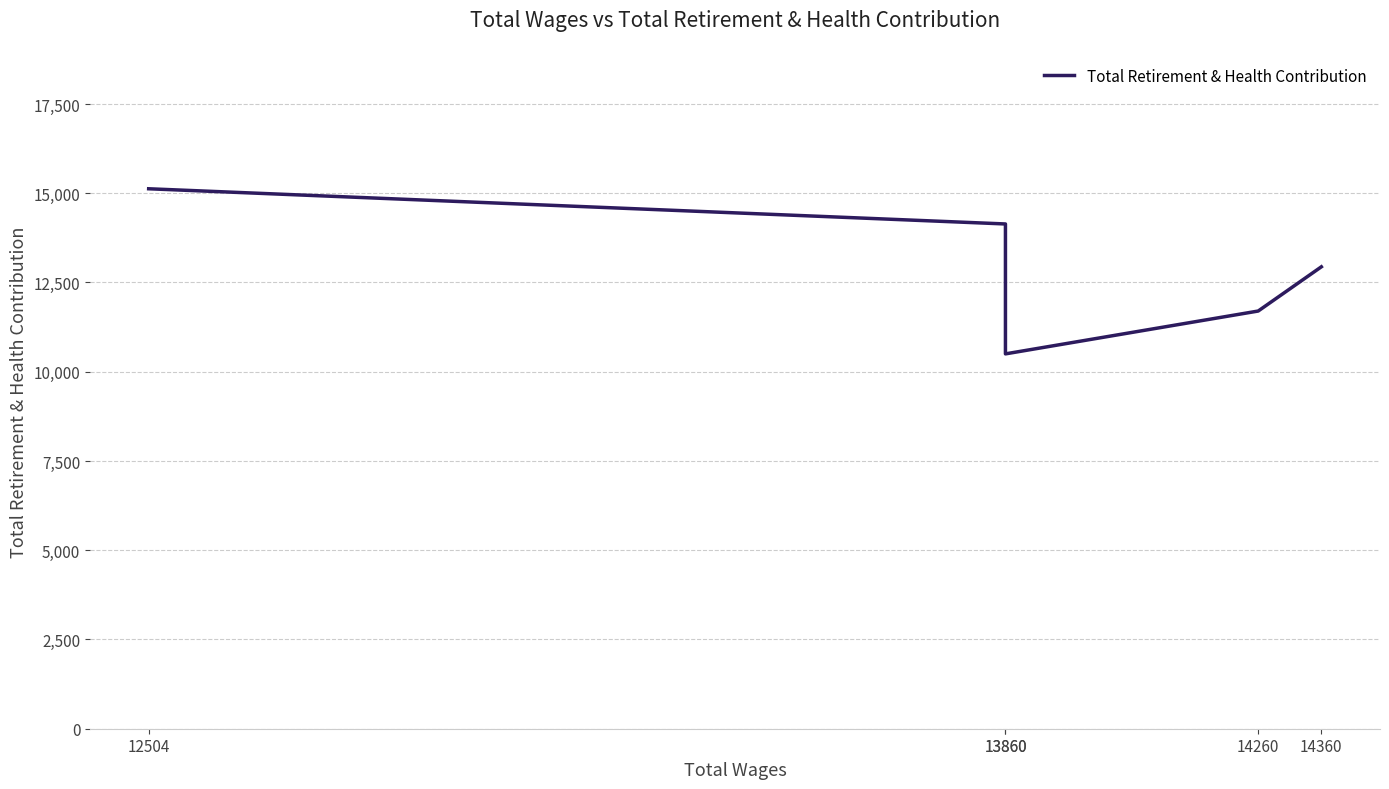

Which category has the lowest value across all series?

13860